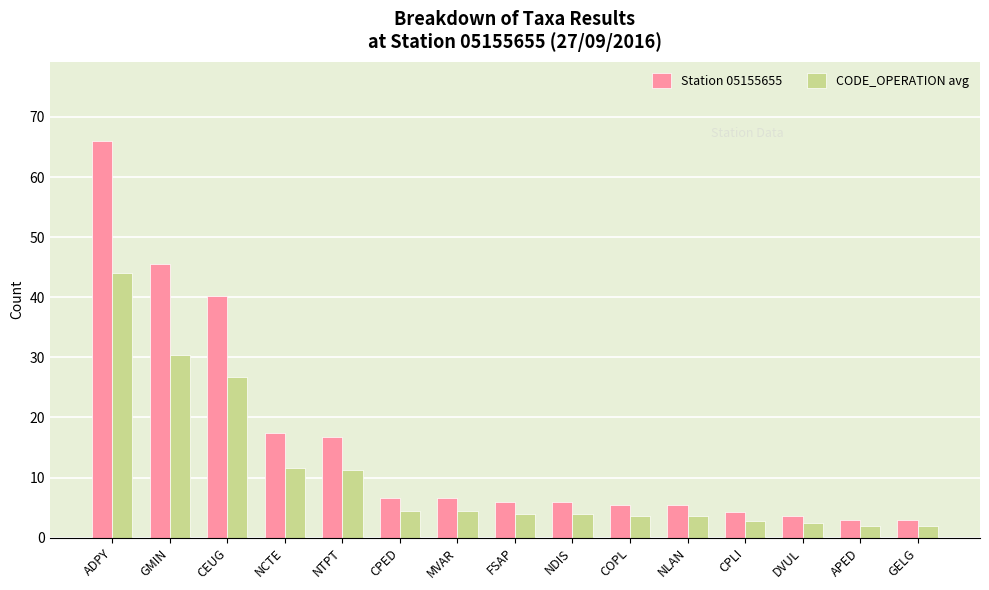

Where does the Station 05155655 series first go above 6?

ADPY